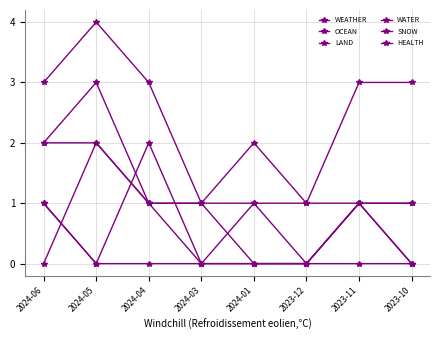

Which has a higher value, 2024-04 or 2024-03?

2024-04